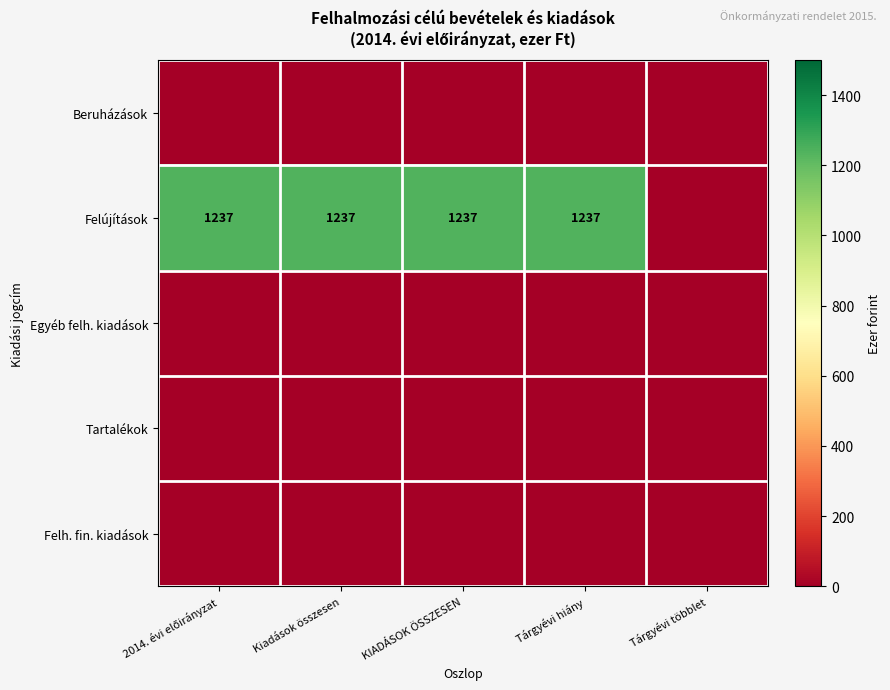

What is the spread (max minus min) of values at Kiadások összesen?

1237